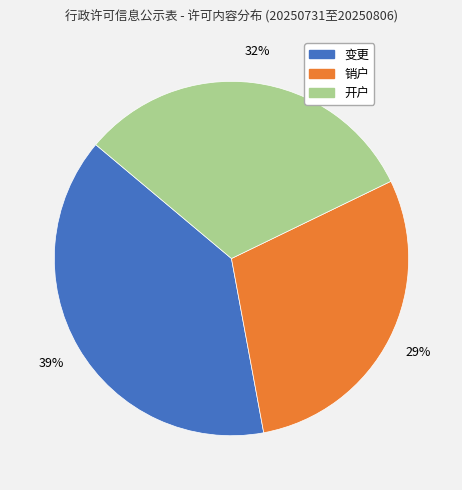

Is 变更 the majority of the pie?

No